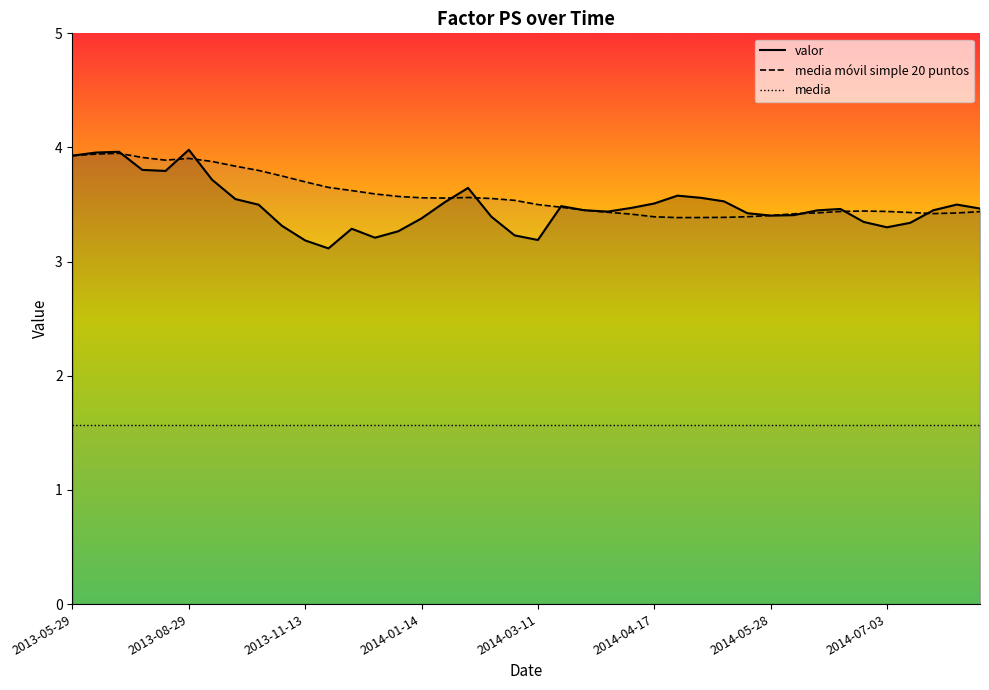

At 2014-04-17, list the series in order from largest to smallest.

valor, media móvil simple 20 puntos, media